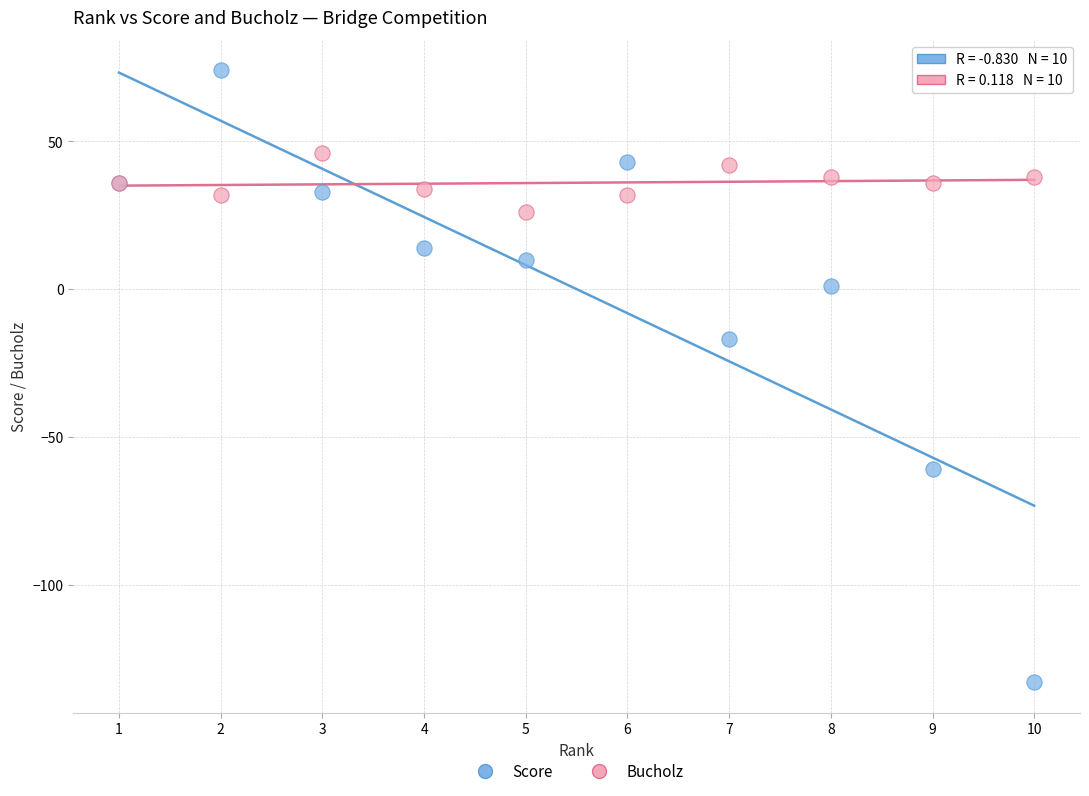

Across all series, what Y value is closest to -29?

-17